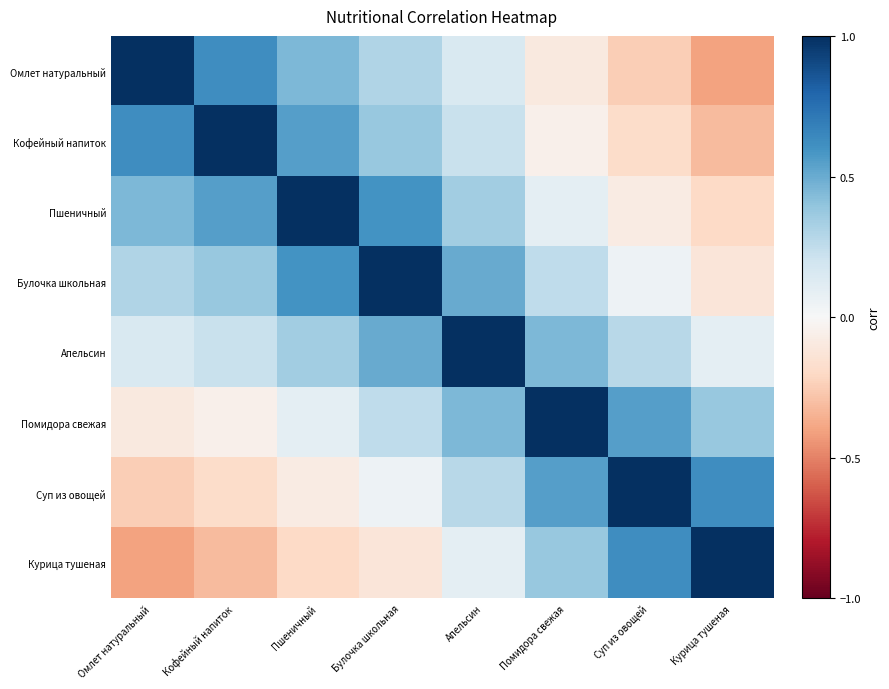

What is the total value across all series at Омлет натуральный?

1.8